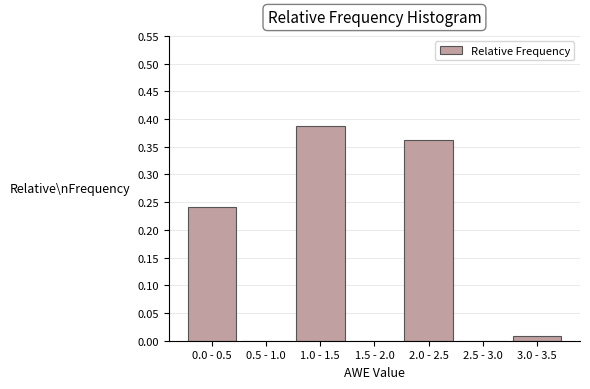

What is the change in value from 0.0 - 0.5 to 2.0 - 2.5?

+0.1